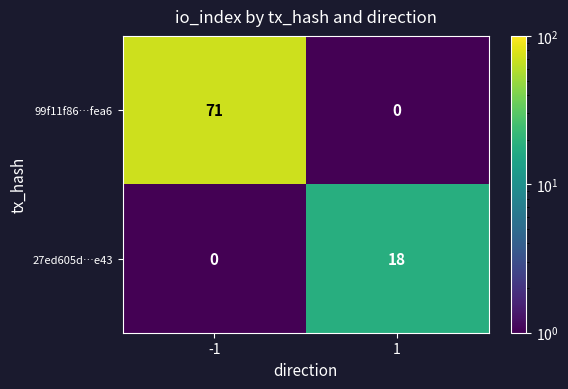

What is the spread (max minus min) of values at 1?

18